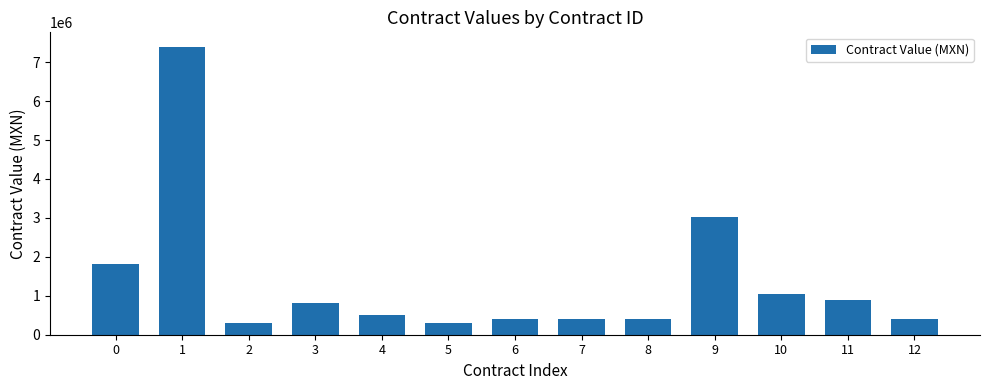

What is the smallest value displayed?

293453.5